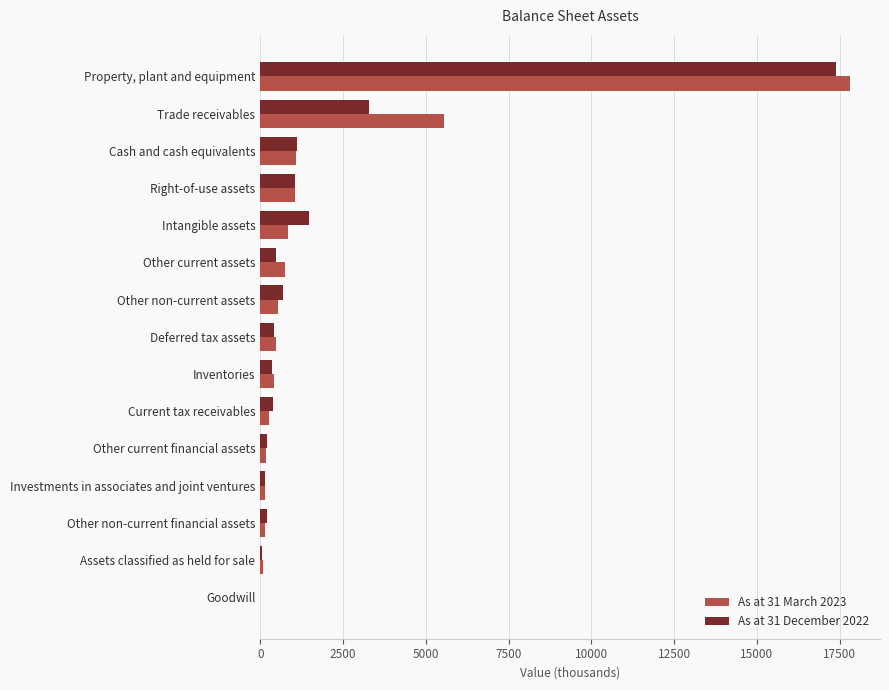

How many series are shown in this chart?

2